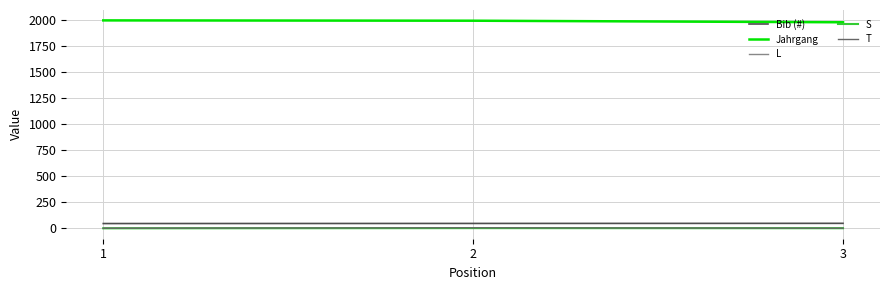

Is it true that S equals 2 at 2?

True